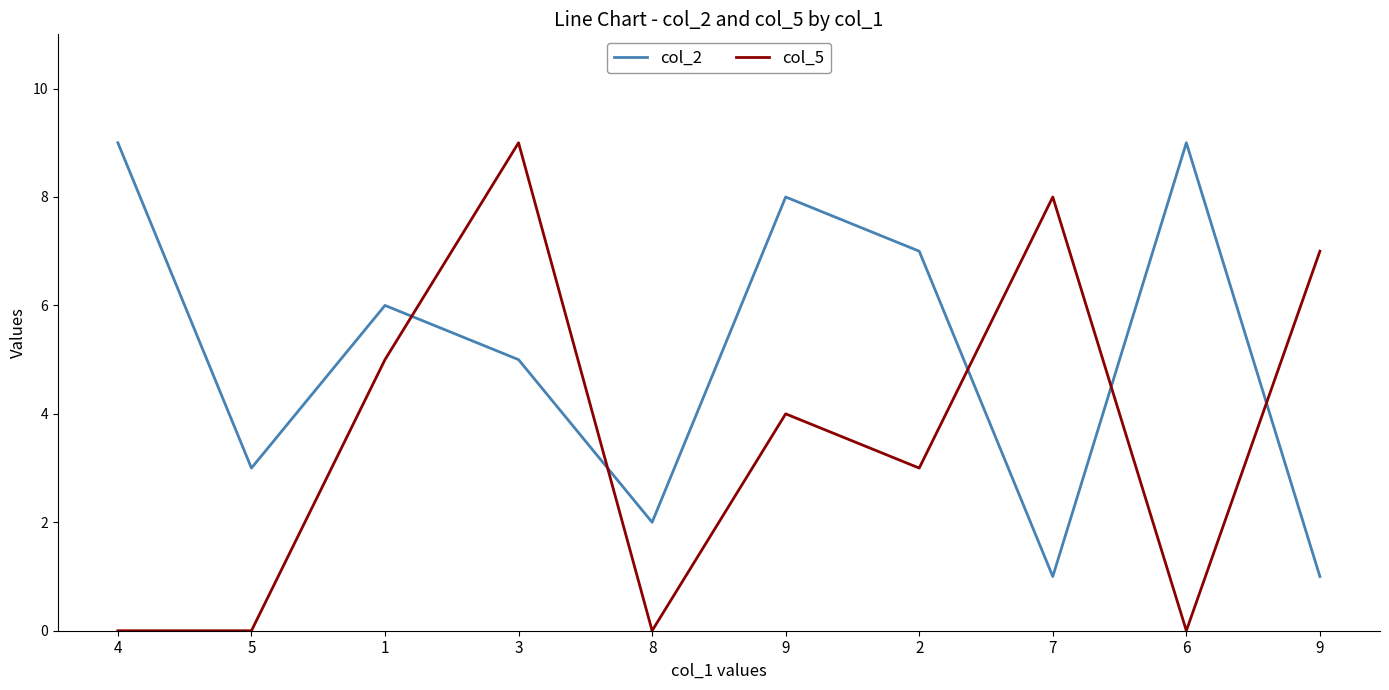

What is the sum of all col_5 values?

36